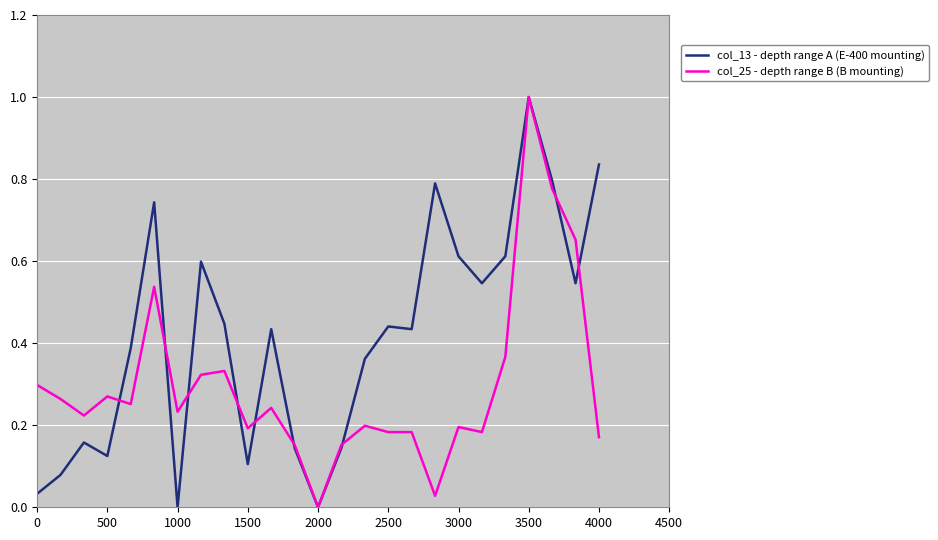

Rank the series by their average value, from lowest to highest.

col_25 - depth range B (B mounting), col_13 - depth range A (E-400 mounting)